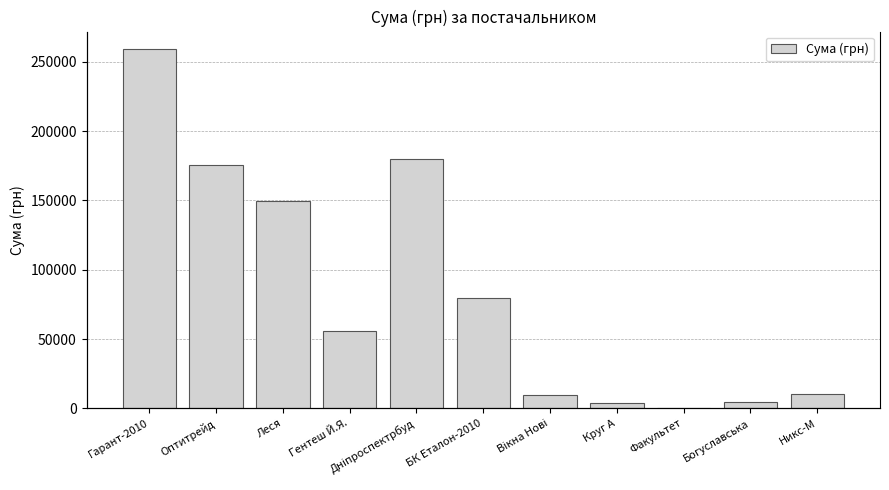

Reading left to right, transcribe all the data shown in this chart.

258856.4	175446.4	149862.5	55817.0	179989.2	79778.0	9932.0	3954.3	385.0	4279.0	10161.0